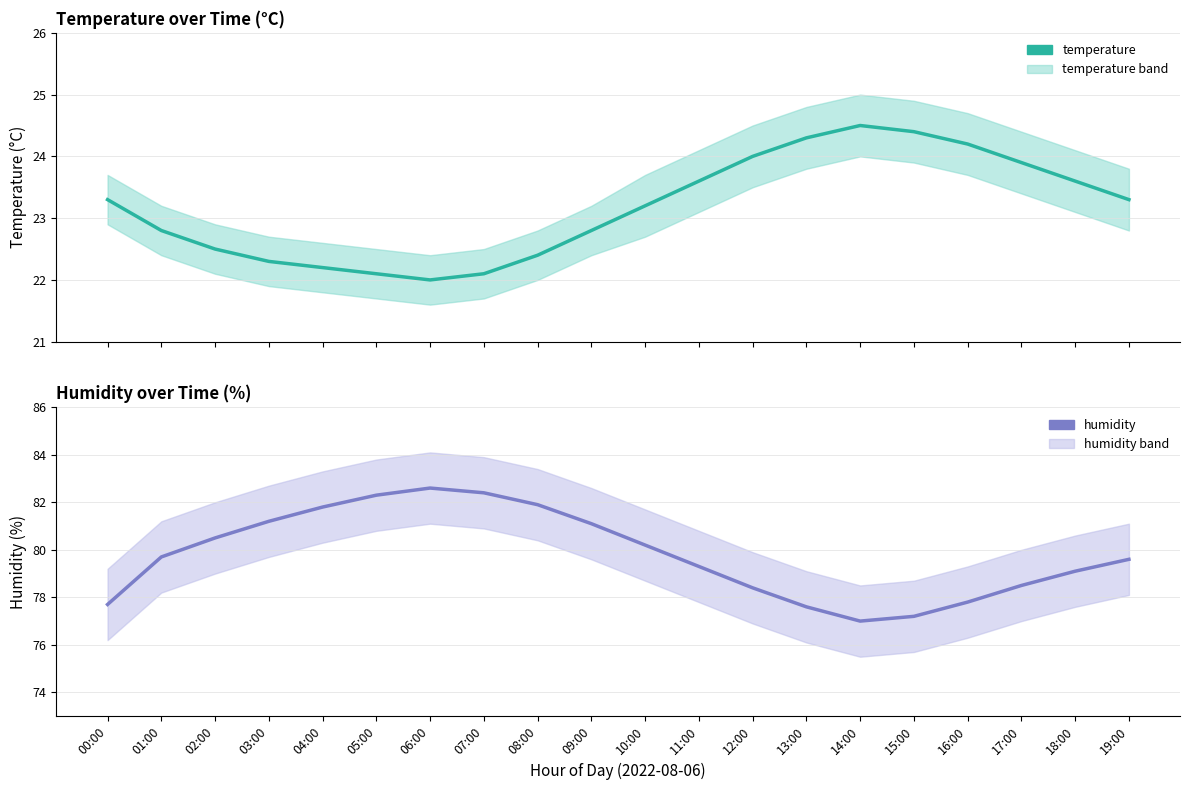

True or false: temperature and humidity intersect in this chart.

False